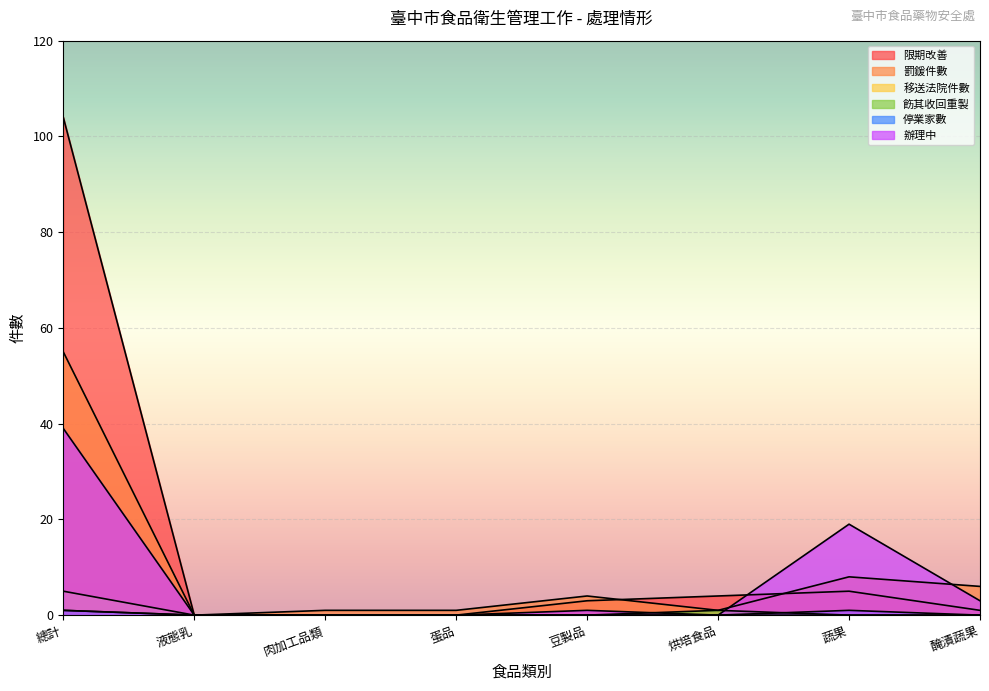

At how many categories does at least one series exceed 22?

1